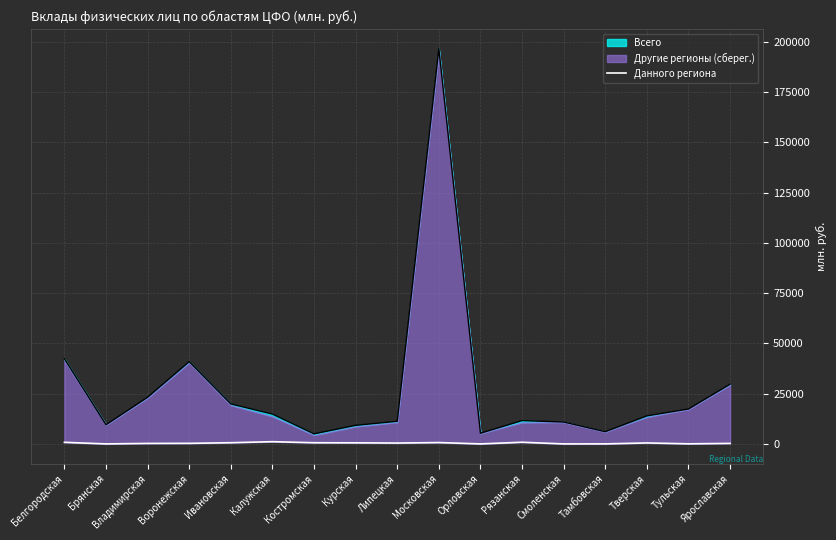

Between Ярославская and Курская, which is larger?

Курская